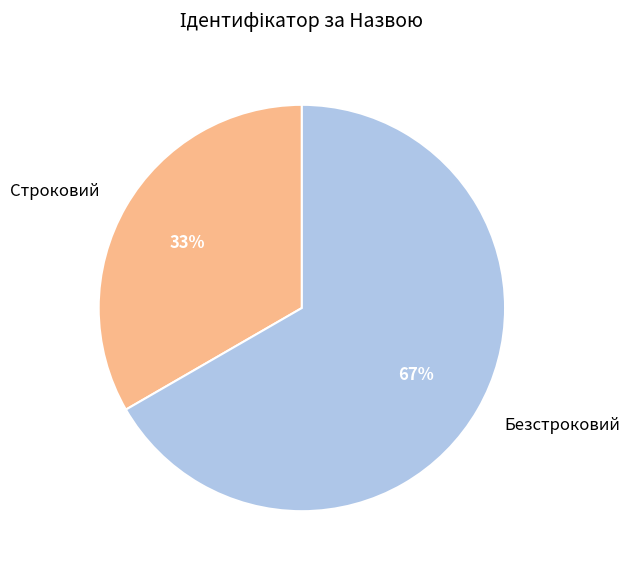

To the nearest percent, what is the combined percentage of Безстроковий and Строковий?

100%